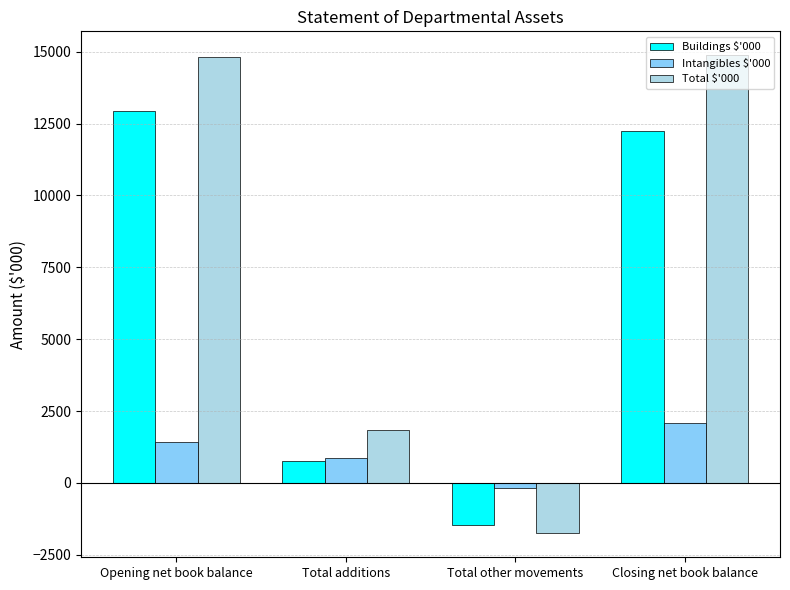

What position from the right is Opening net book balance?

4